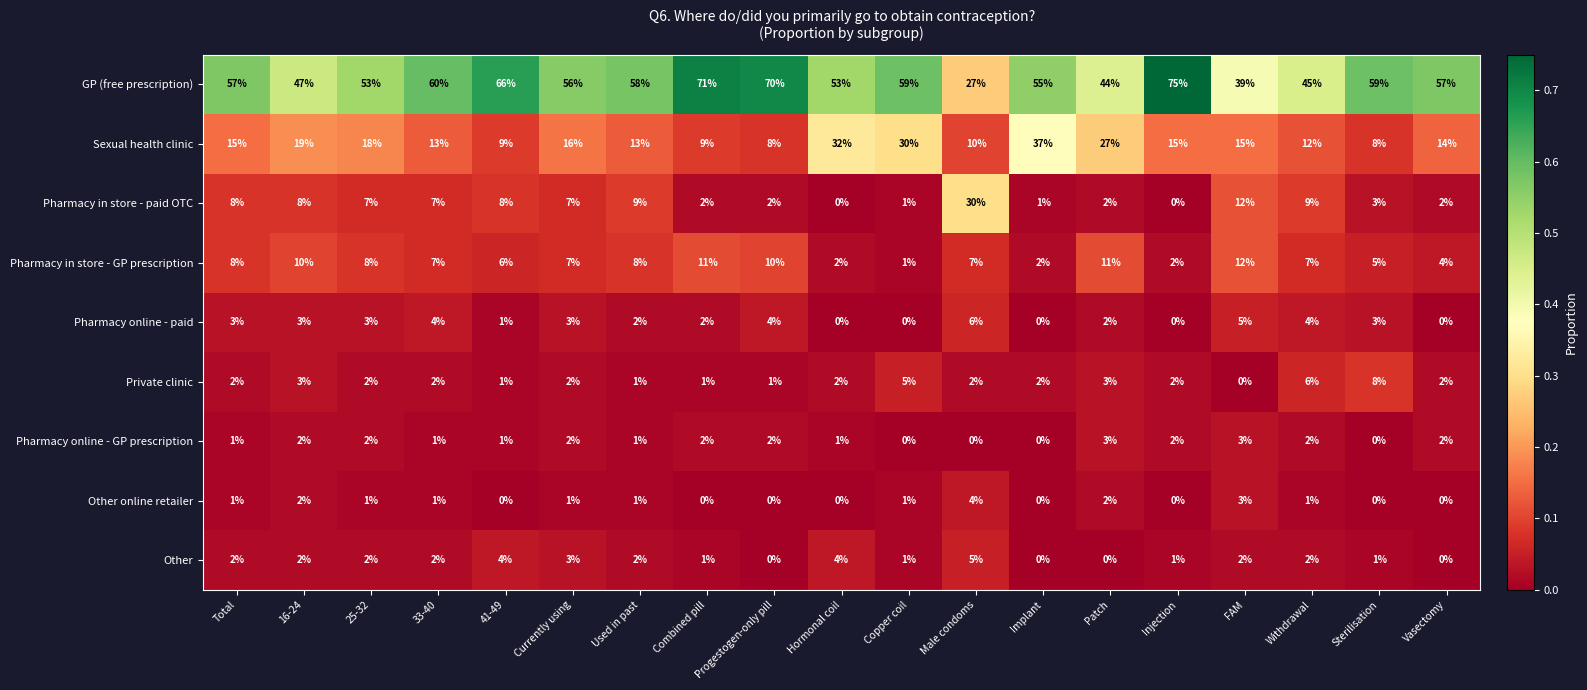

What is the maximum value shown in the chart?

75